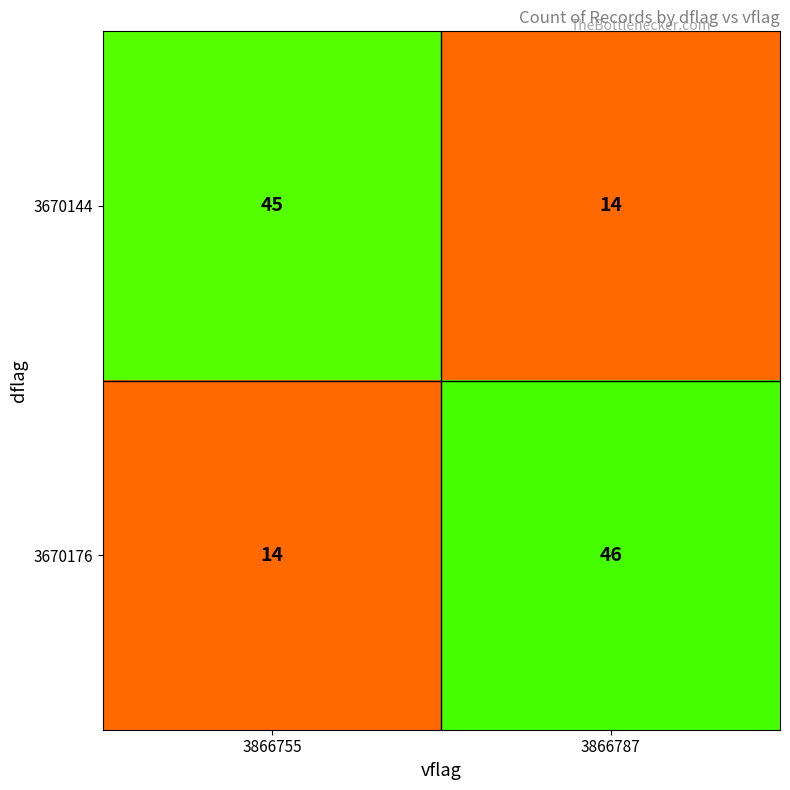

What is the average value of the 3670176 series?

30